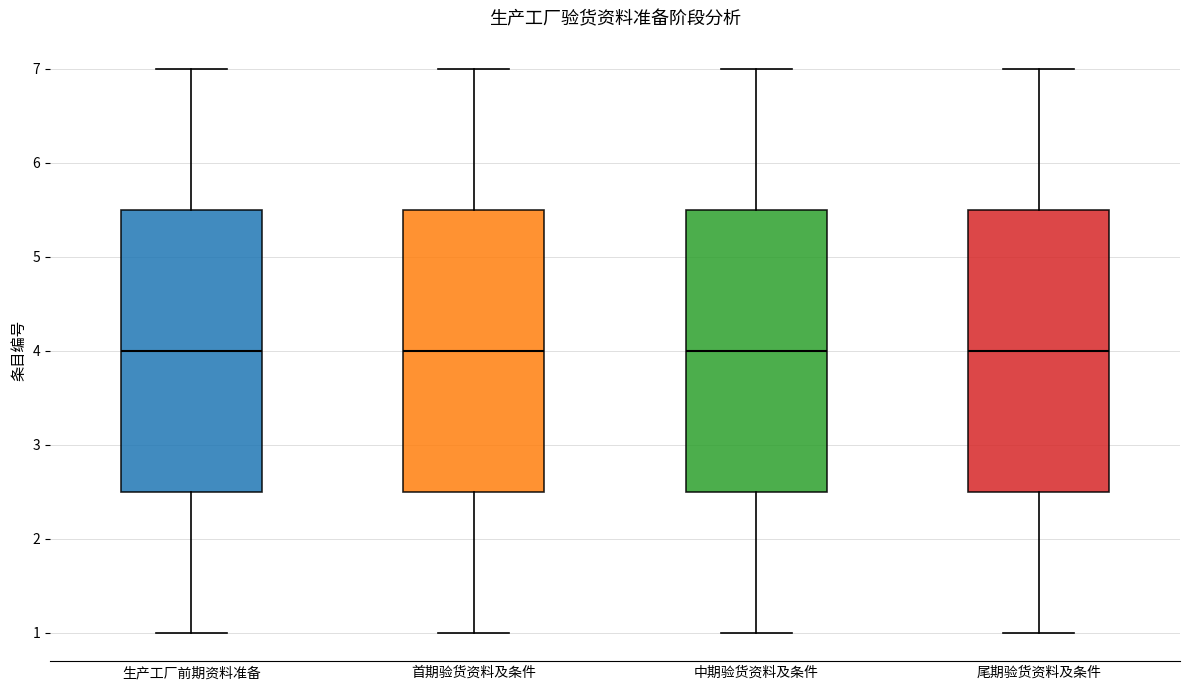

Reading left to right, transcribe this box plot: for each box, give where its median line is, the range the box spans, and where its two whiskers end, as read against the y-axis. The values are not printed on the chart, so give them approximately, as read against the axis.

生产工厂前期资料准备: median 4.0, box 2.5 to 5.5, whiskers 1.0 to 7.0
首期验货资料及条件: median 4.0, box 2.5 to 5.5, whiskers 1.0 to 7.0
中期验货资料及条件: median 4.0, box 2.5 to 5.5, whiskers 1.0 to 7.0
尾期验货资料及条件: median 4.0, box 2.5 to 5.5, whiskers 1.0 to 7.0